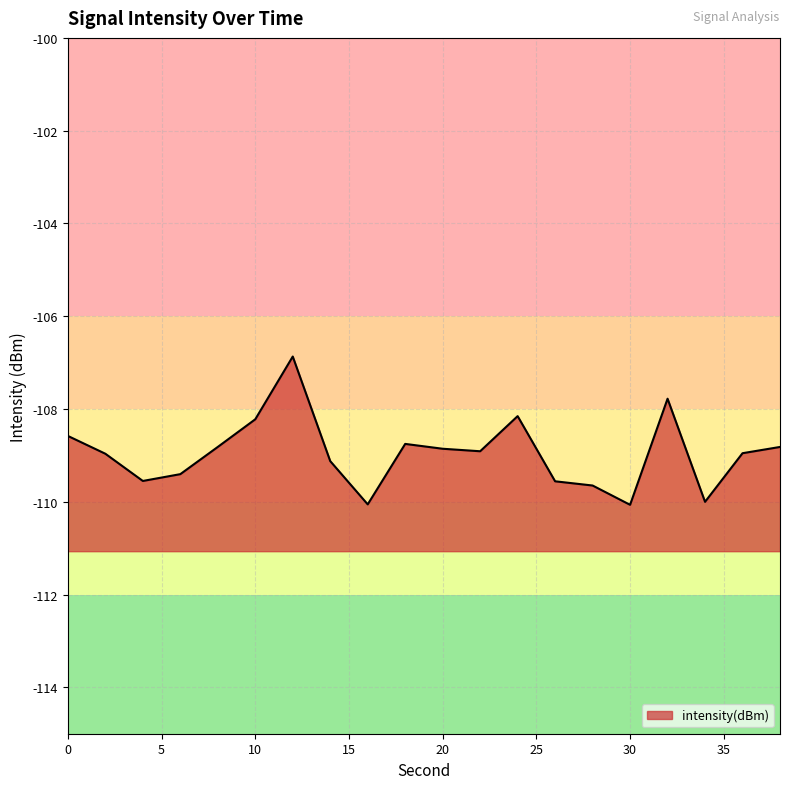

How many interior local valleys (lower than both neighbors) does the data have?

5